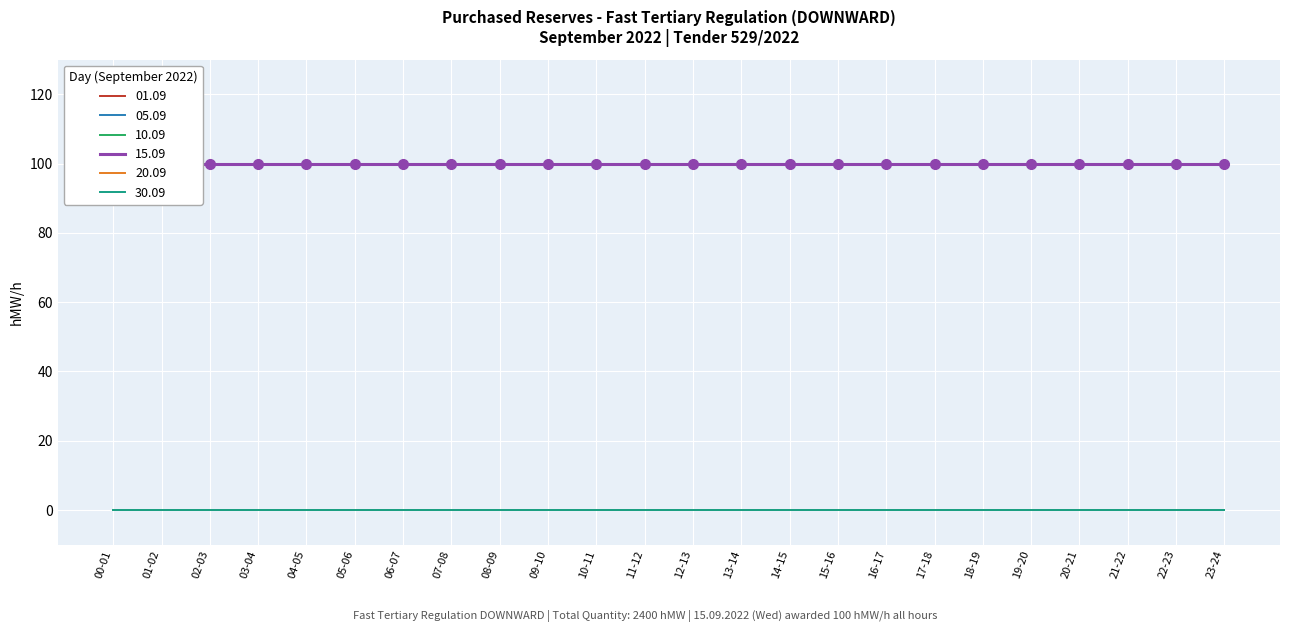

At 19-20, list the series in order from largest to smallest.

15.09, 01.09, 05.09, 10.09, 20.09, 30.09